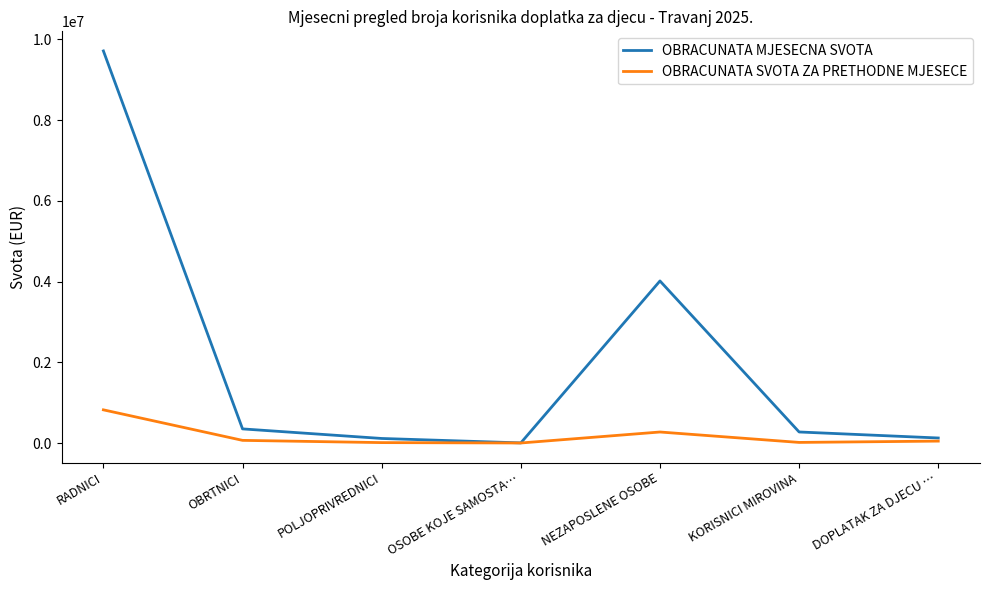

What is the total value across all series at OBRTNICI?

414794.7